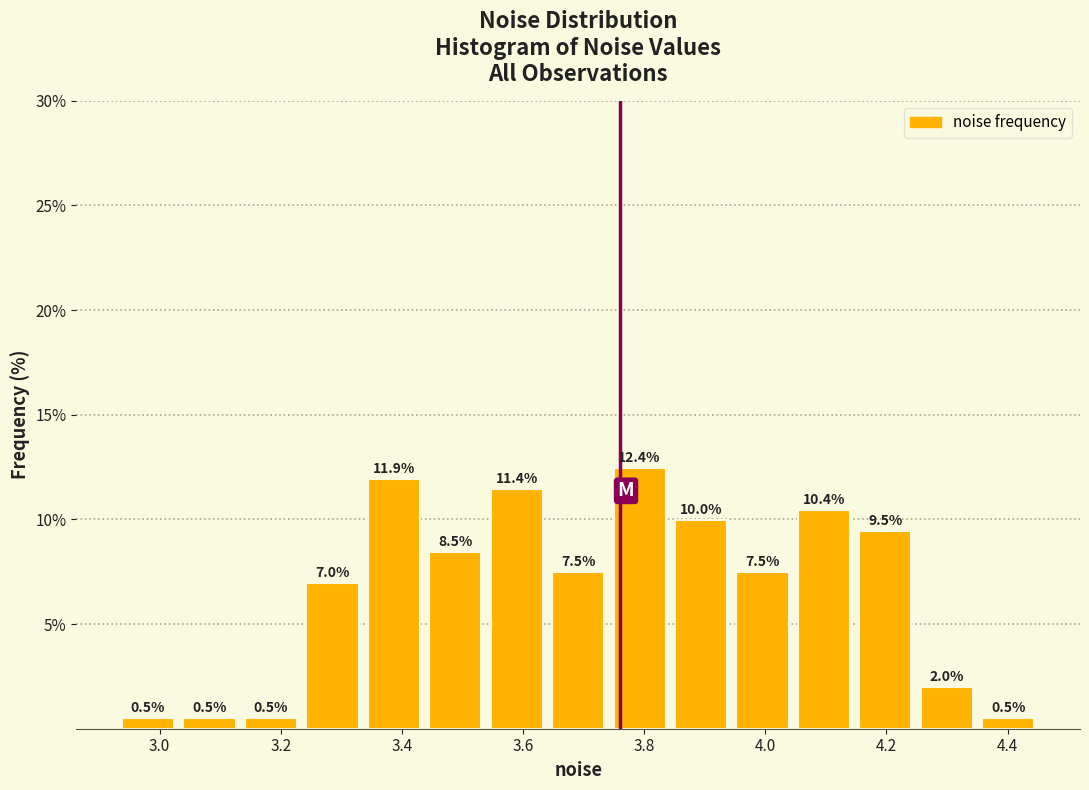

Reading left to right, list every bar in this chart as the range it spans on the x-axis followed by its height. The bar edges are not printed on the chart, so give them approximately, as read against the axis.

2.94 to 3.04: 0.5
3.04 to 3.14: 0.5
3.14 to 3.24: 0.5
3.24 to 3.34: 7.0
3.34 to 3.44: 11.9
3.44 to 3.54: 8.5
3.54 to 3.64: 11.4
3.64 to 3.74: 7.5
3.74 to 3.84: 12.4
3.84 to 3.94: 10.0
3.94 to 4.04: 7.5
4.04 to 4.14: 10.4
4.14 to 4.24: 9.5
4.24 to 4.36: 2.0
4.36 to 4.46: 0.5